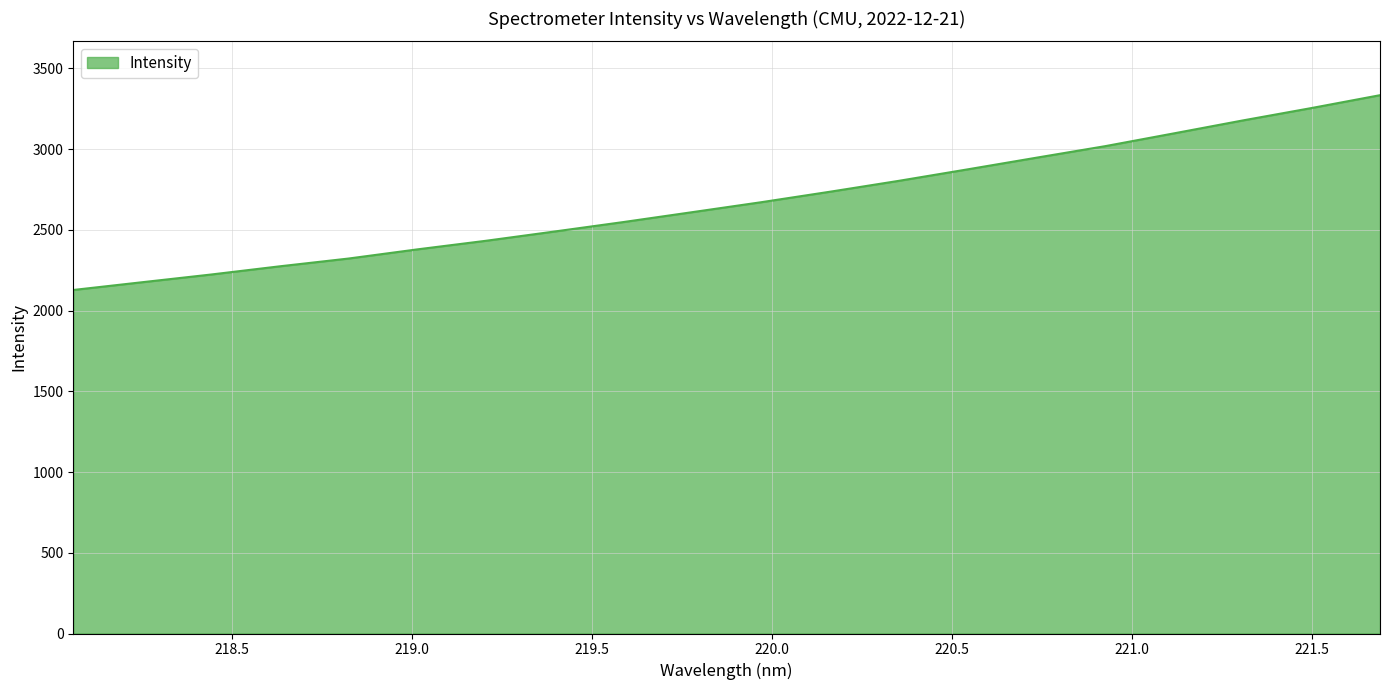

How many lines are shown in the chart?

1